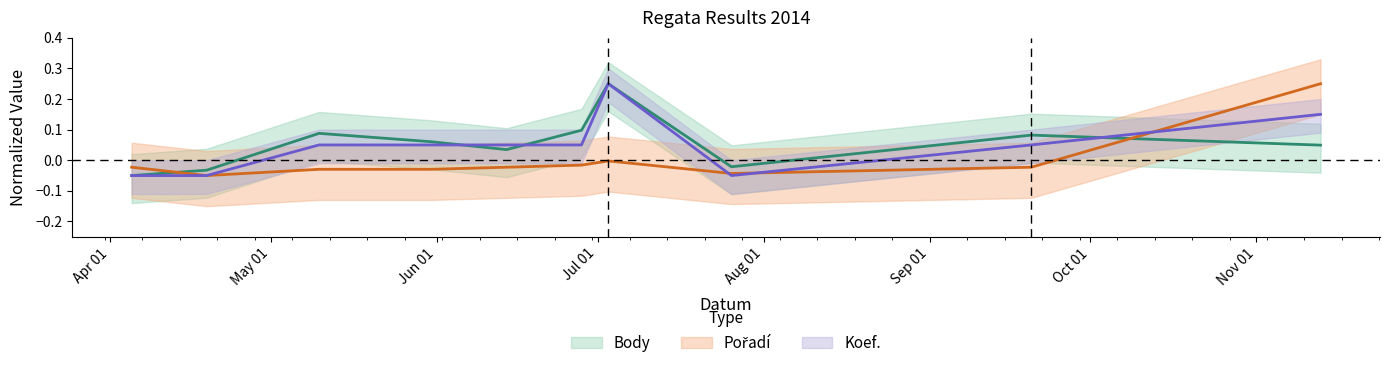

Which series has the largest total across all categories?

Body